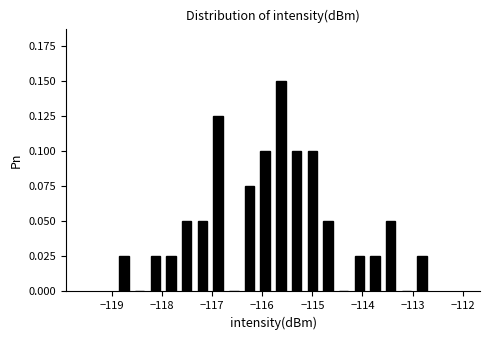

Read against the x-axis, roughly where is the centre of the tallest bar?

-115.6